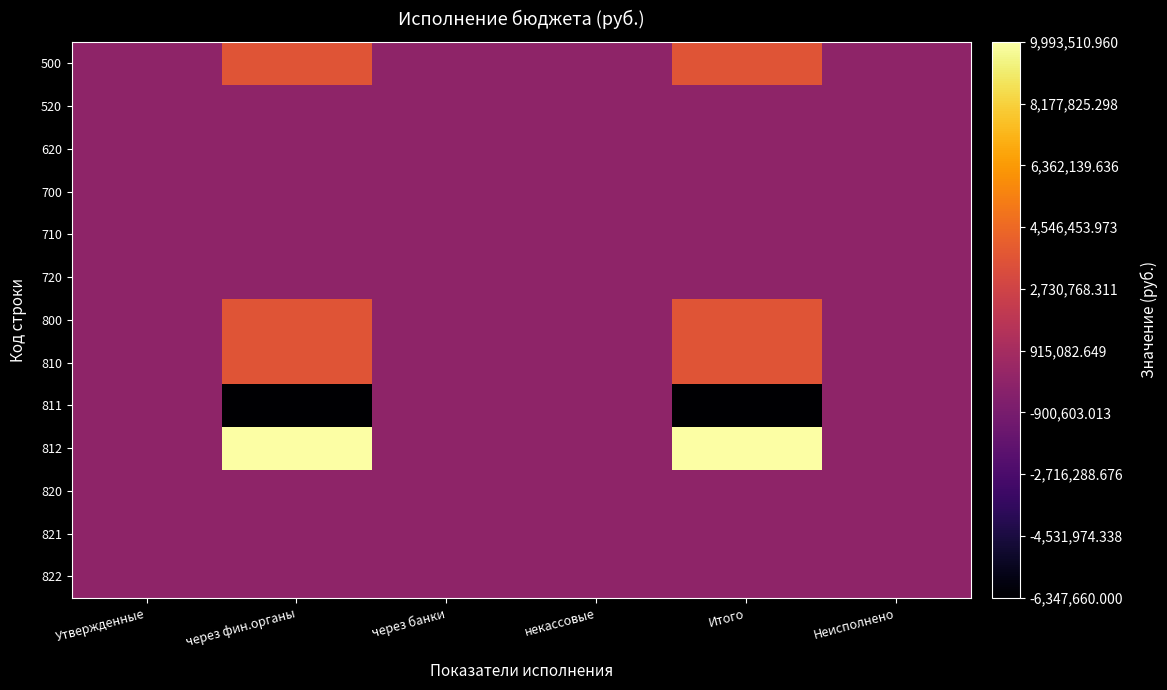

How many categories are shown in the chart?

6